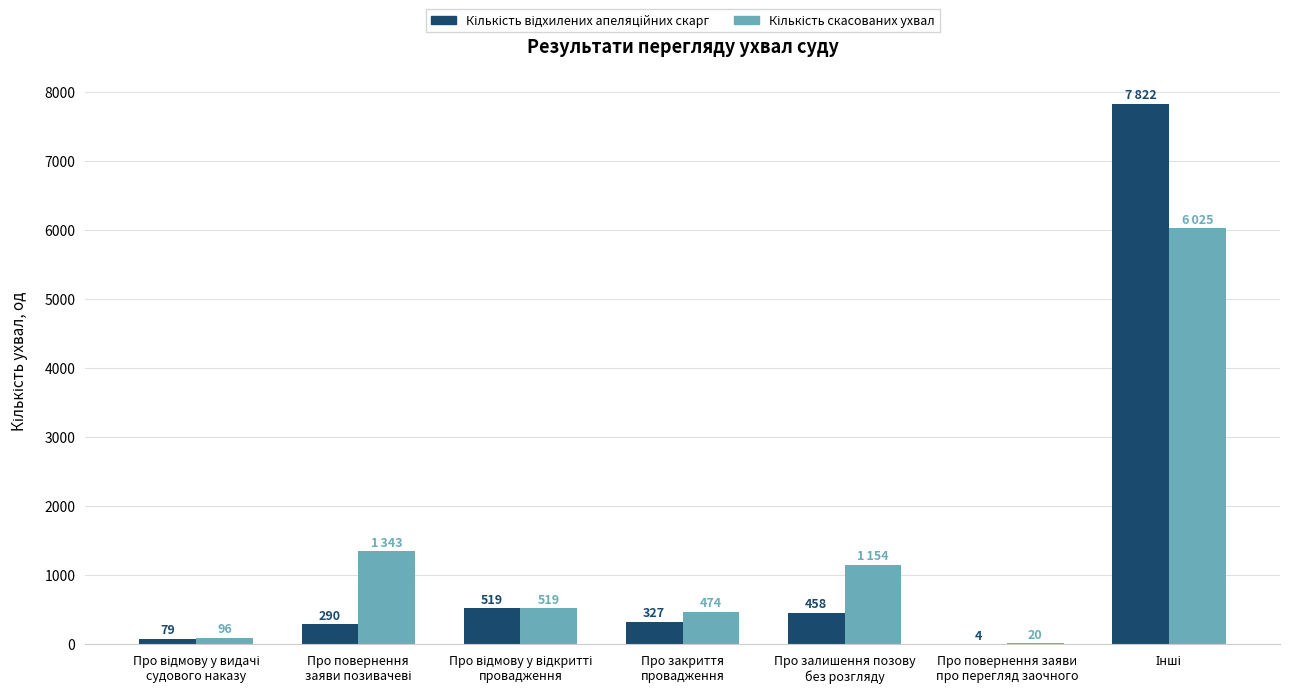

What position from the right is Про залишення позову
без розгляду?

3